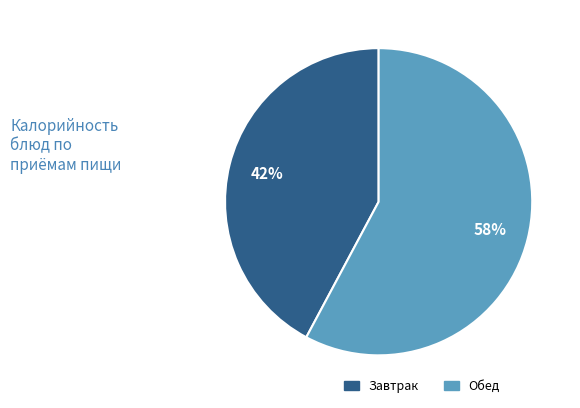

Which has a higher value, Завтрак or Обед?

Обед